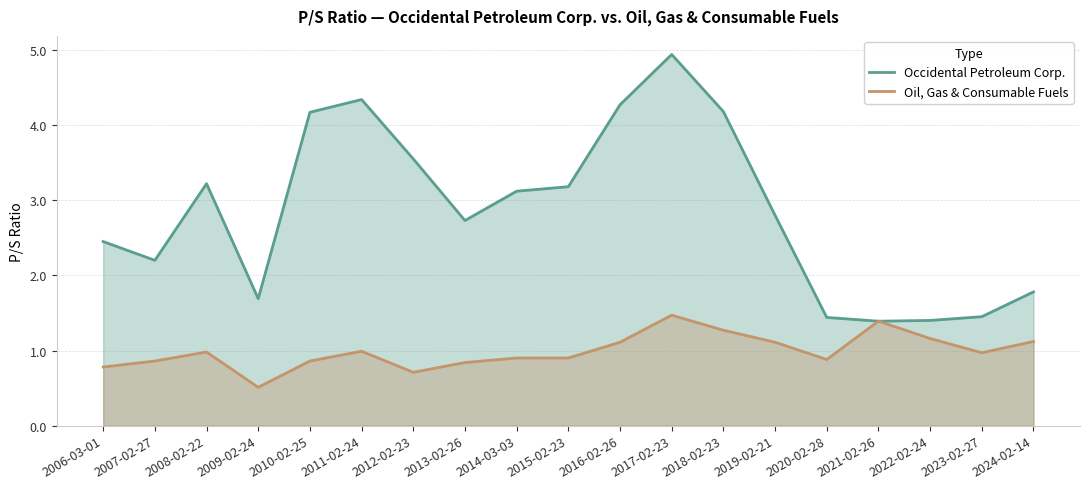

Is the value of Oil, Gas & Consumable Fuels at 2024-02-14 greater than the value of Occidental Petroleum Corp. at 2010-02-25?

No